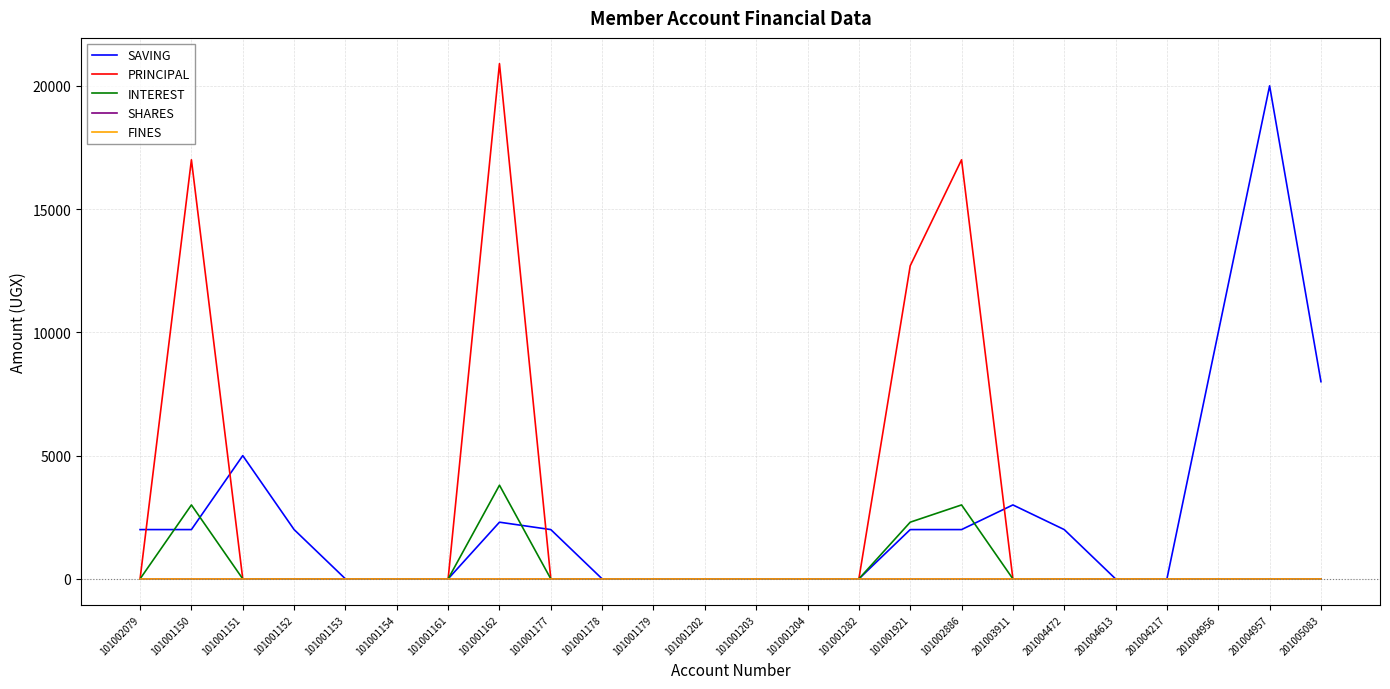

Is this an area chart (filled region under the line)?

No